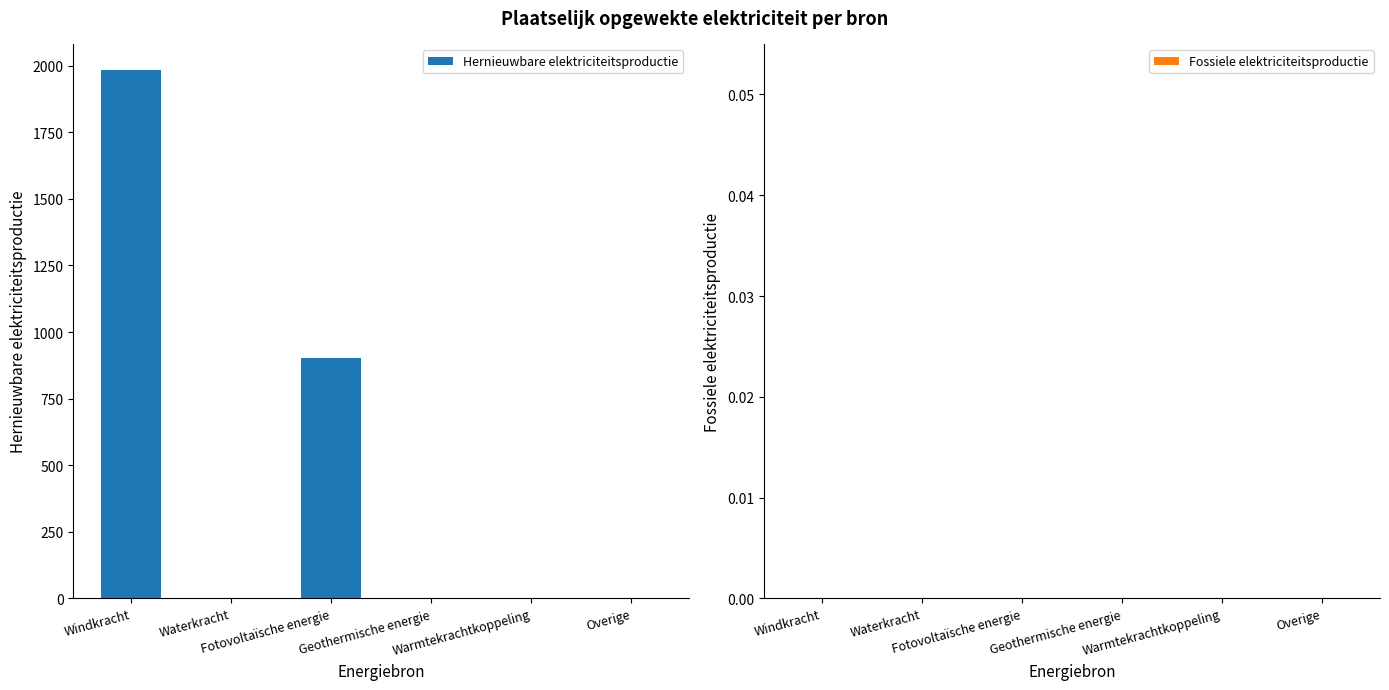

What is the sum of all values?

2883.4